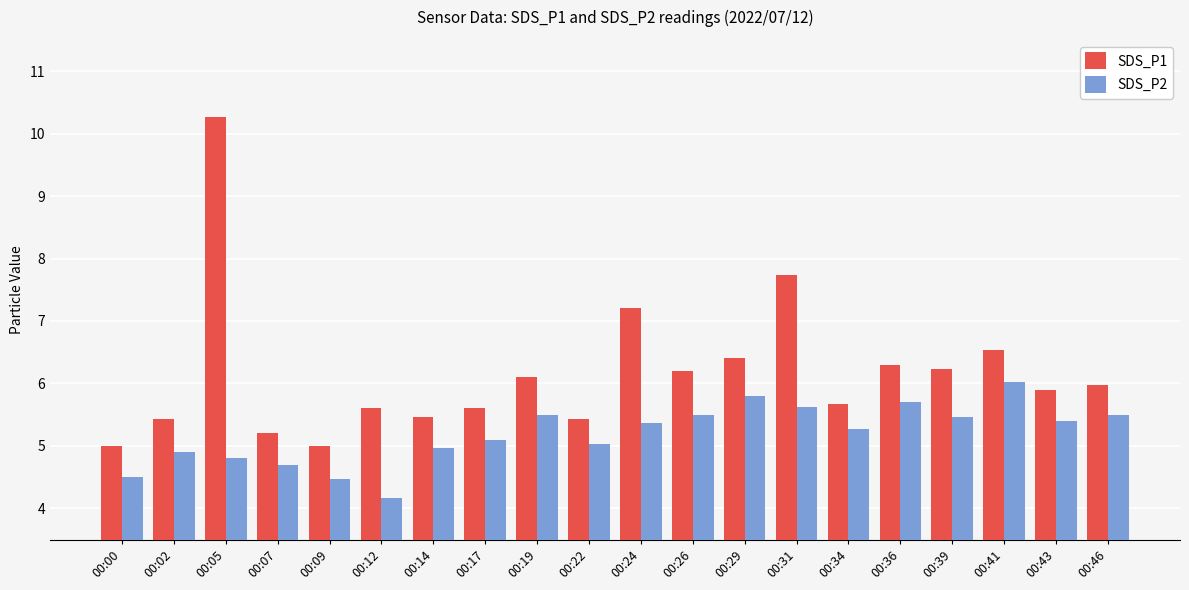

What is the minimum value shown in the chart?

4.2